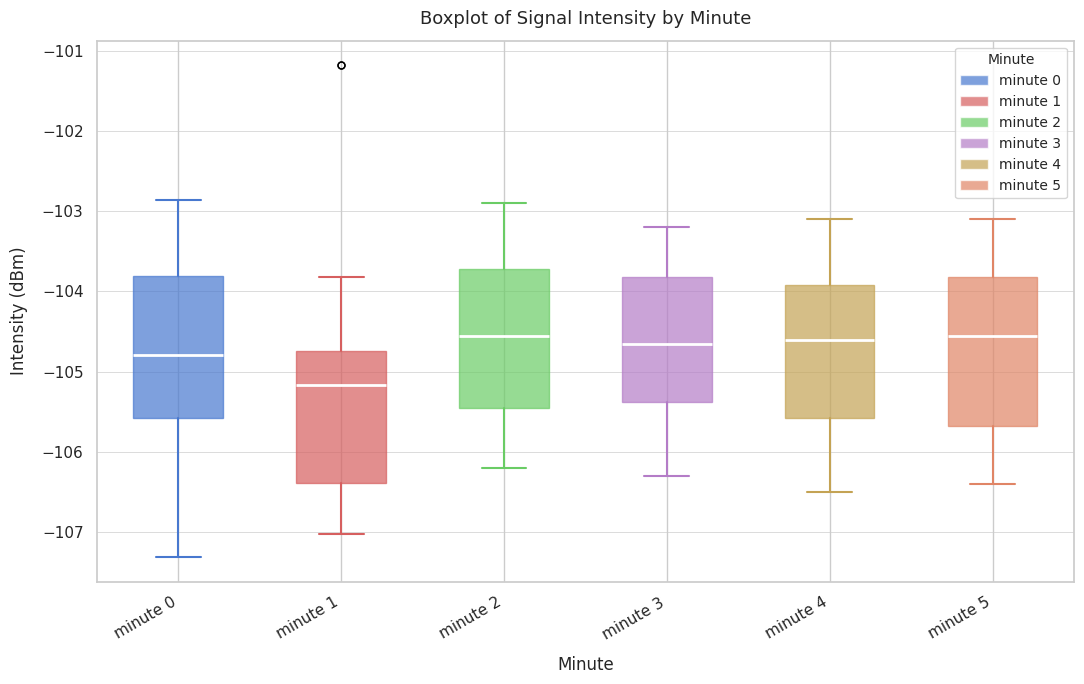

Where does the lower whisker of the box for minute 1 end on the y-axis? The values are not printed on the chart, so give them approximately, as read against the axis.

-107.0